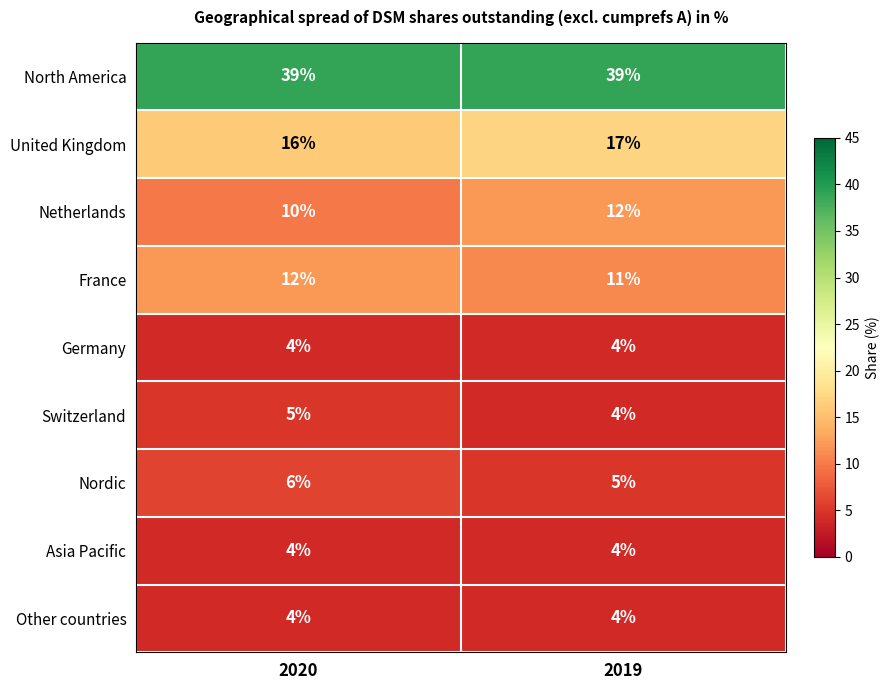

The Netherlands series shows 10 at 2020. True or false?

True